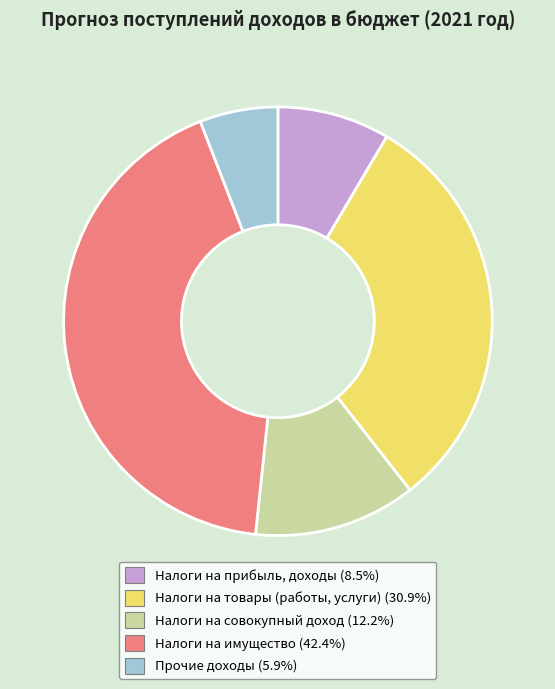

Do Прочие доходы and Налоги на имущество together represent more than half of the pie?

No